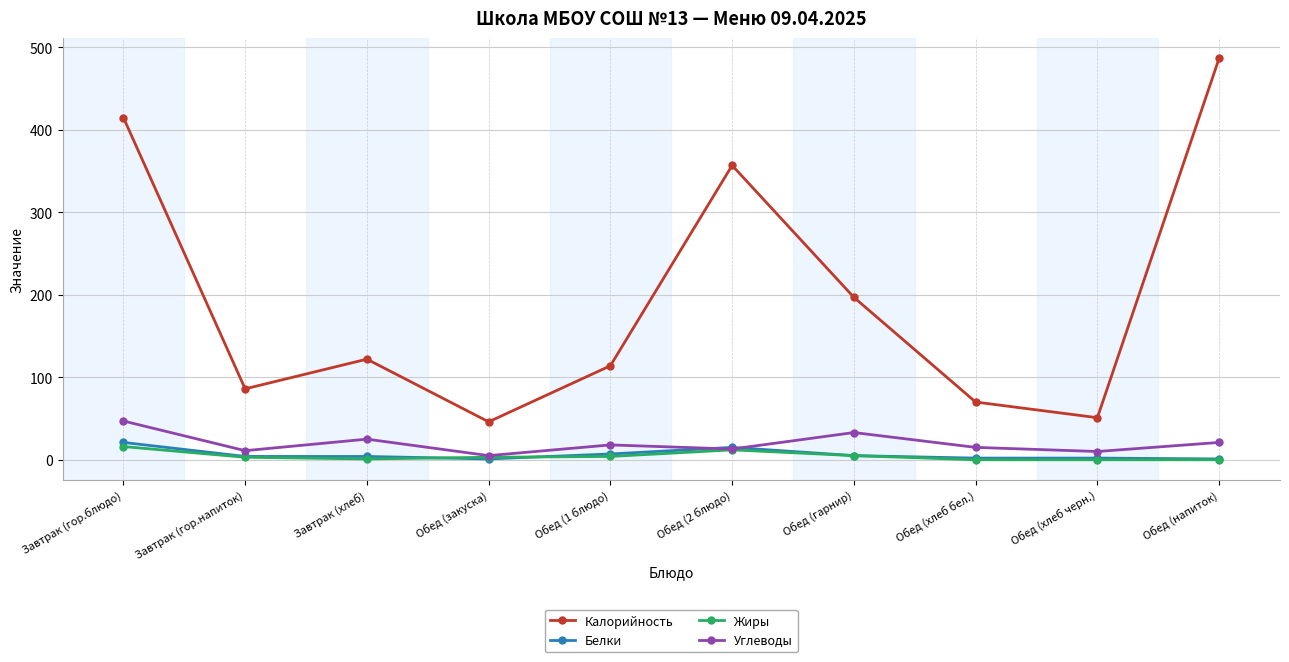

What is the spread (max minus min) of values at Обед (гарнир)?

192